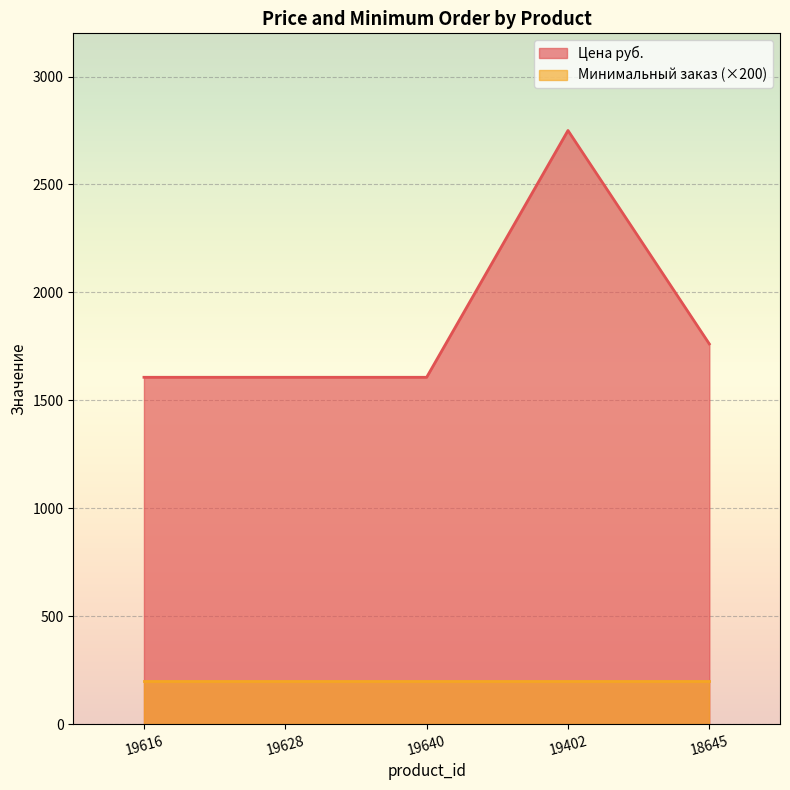

Reading right to left, extract all data points from this chart.

18645=1761.3	19402=2750.0	19640=1606.8	19628=1606.8	19616=1606.8